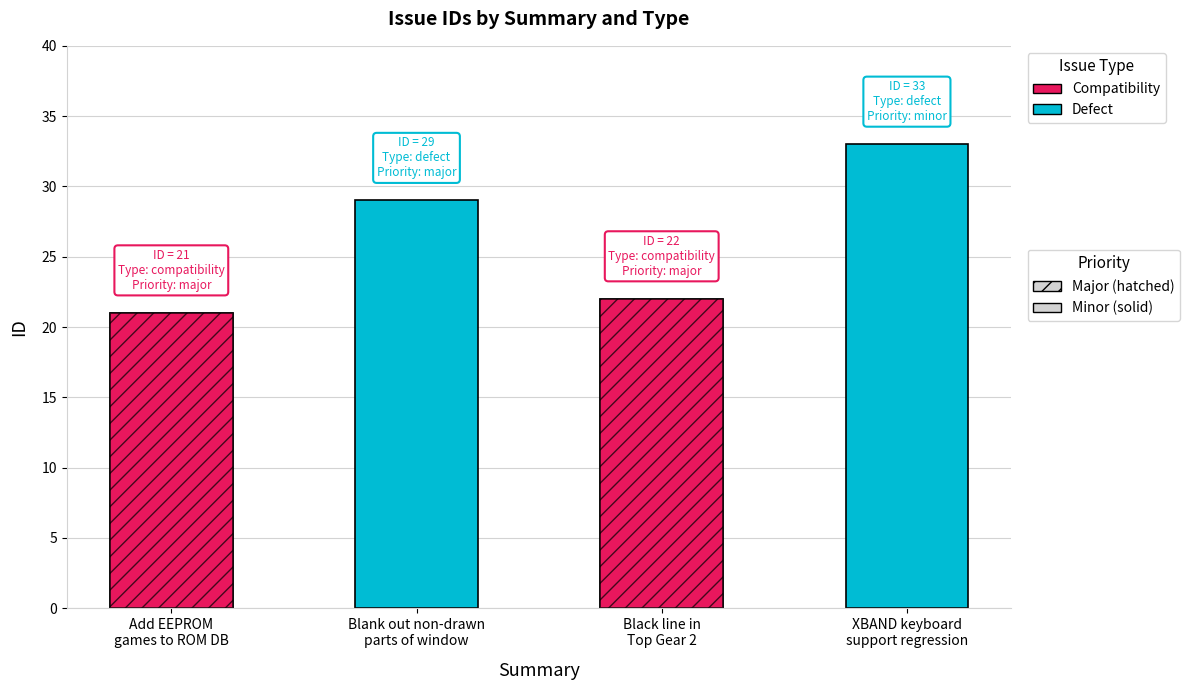

Reading right to left, extract all data points from this chart.

Regression in XBAND keyboard support=33	Occassional black line in Top Gear 2=22	Blank out non-drawn parts of the window=29	Add remaining EEPROM games to ROM DB=21